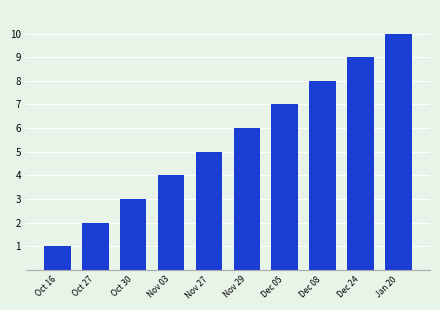

List the labels in order of value, smallest first.

Oct 16, Oct 27, Oct 30, Nov 03, Nov 27, Nov 29, Dec 05, Dec 08, Dec 24, Jan 20